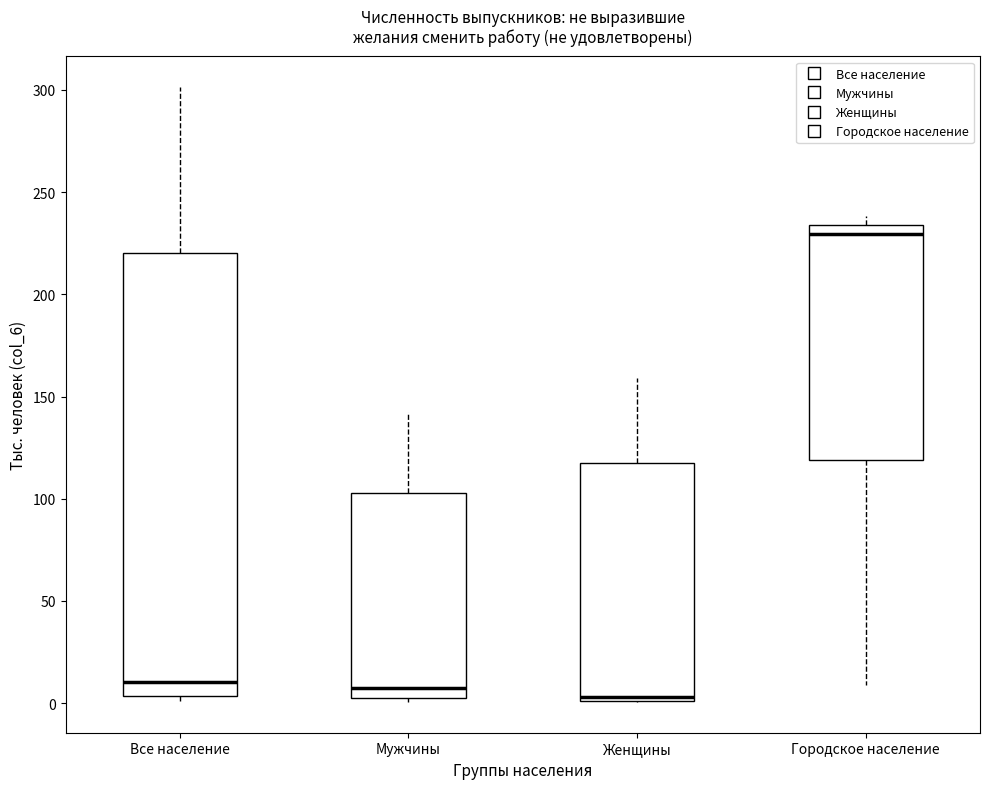

Which box has the highest median line?

Городское население